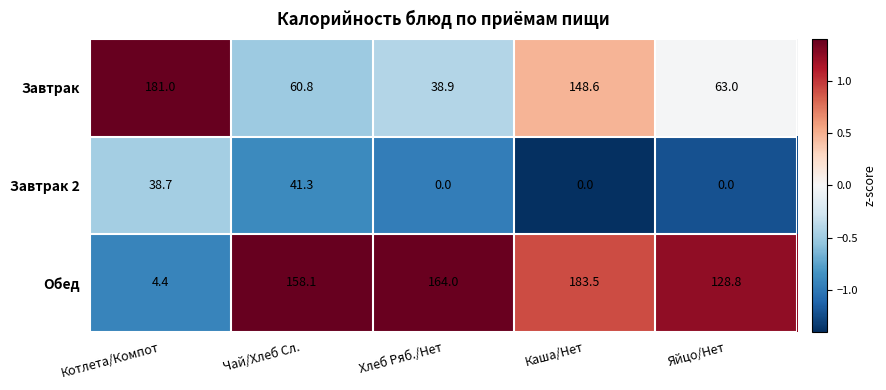

Which series has the largest total across all categories?

Обед